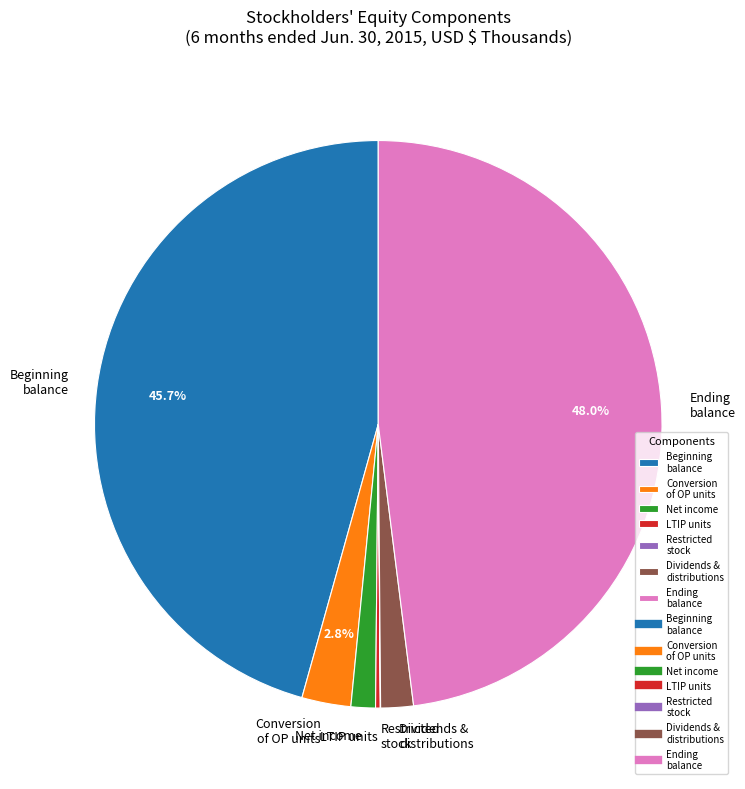

Combined, do Net income and Dividends & distributions account for over 50%?

No